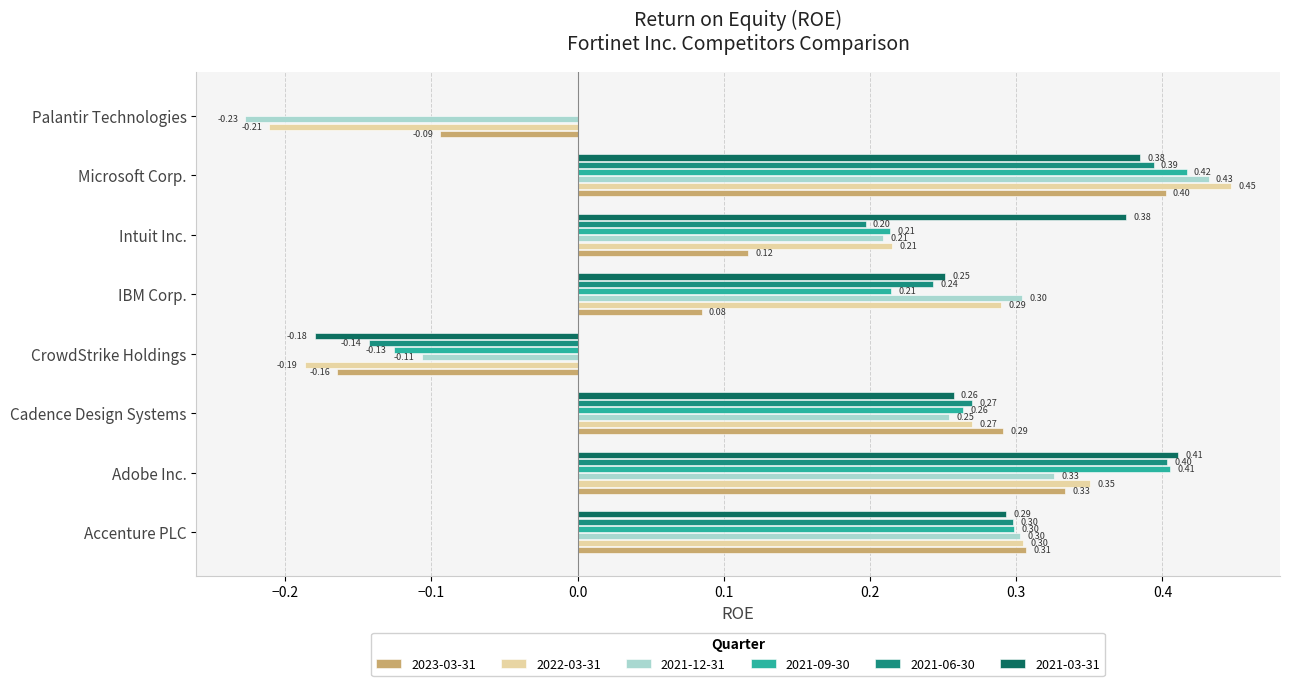

How many values in the 2023-03-31 series exceed 0?

6